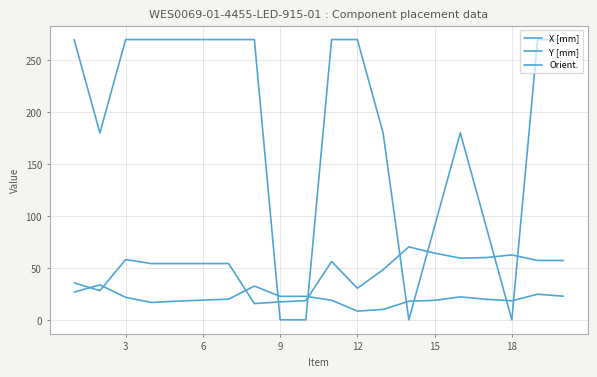

How many lines are shown in the chart?

3